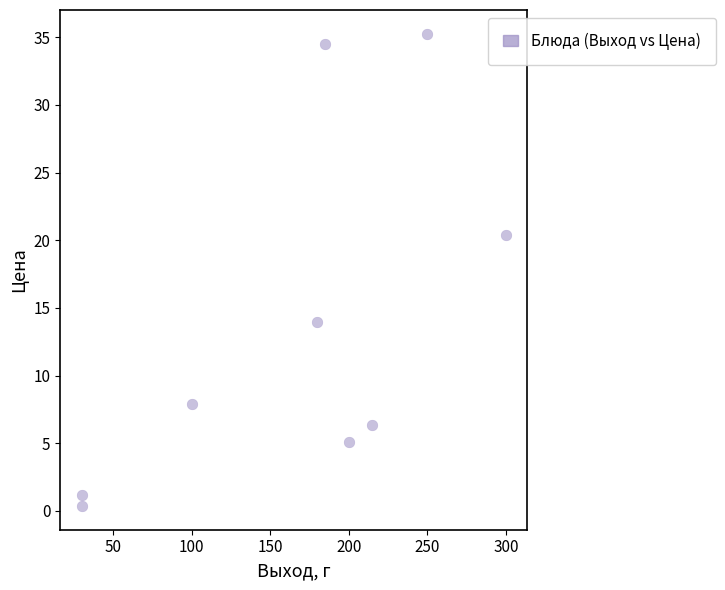

What is the average X value?

165.6